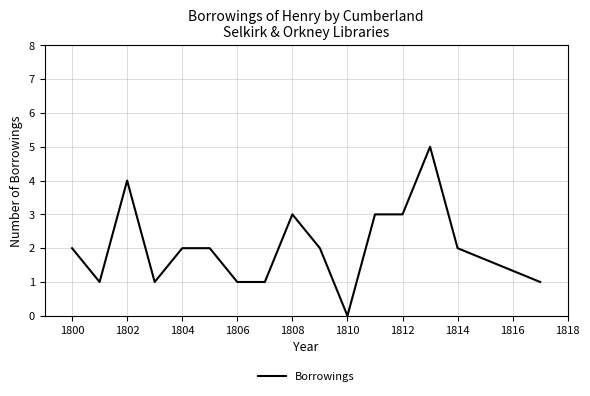

What is the sum of all values?

33